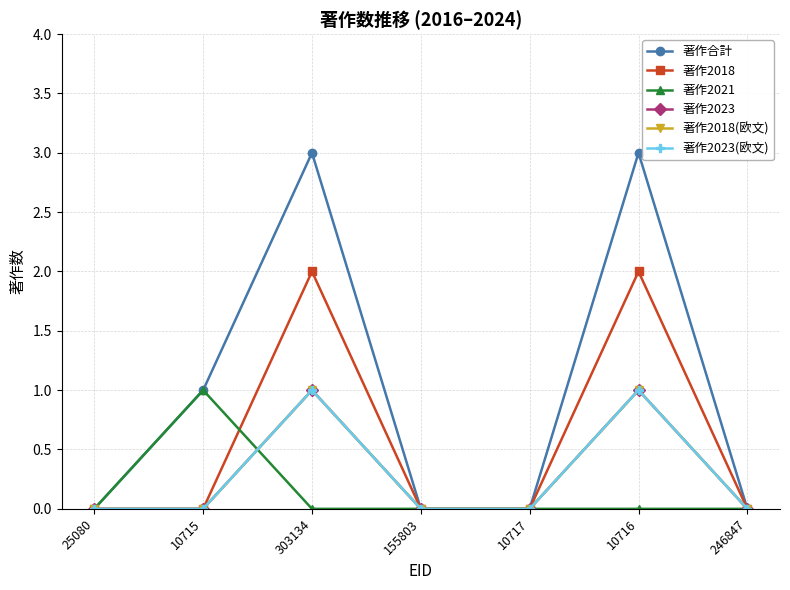

True or false: 著作2018(欧文) has more than 2 interior local peaks.

False